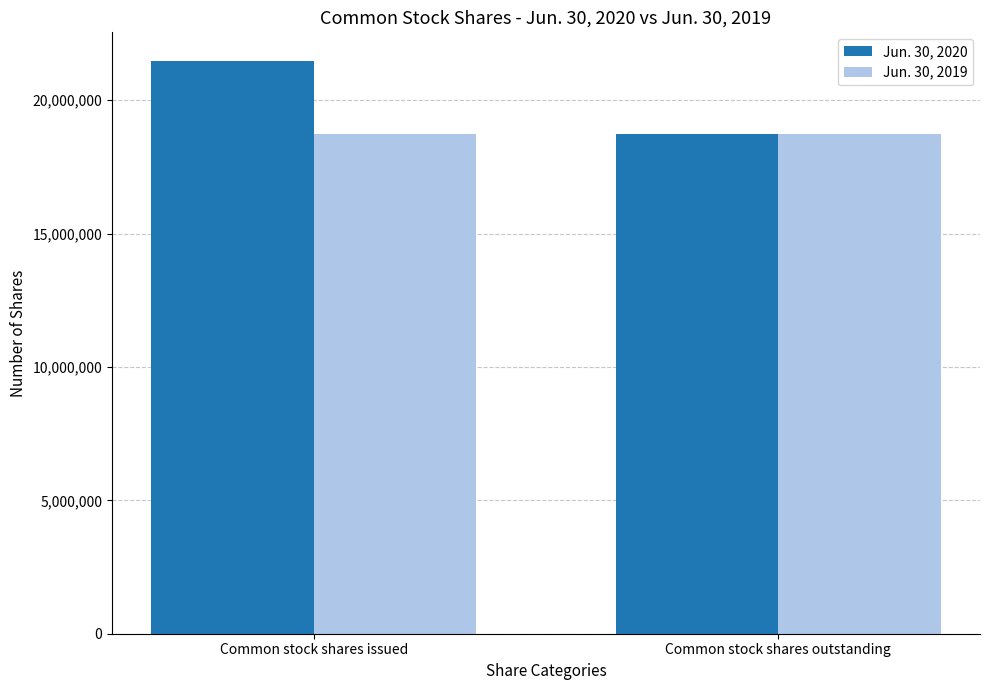

True or false: Jun. 30, 2019 has a value of 18712996 at Common stock shares issued.

True